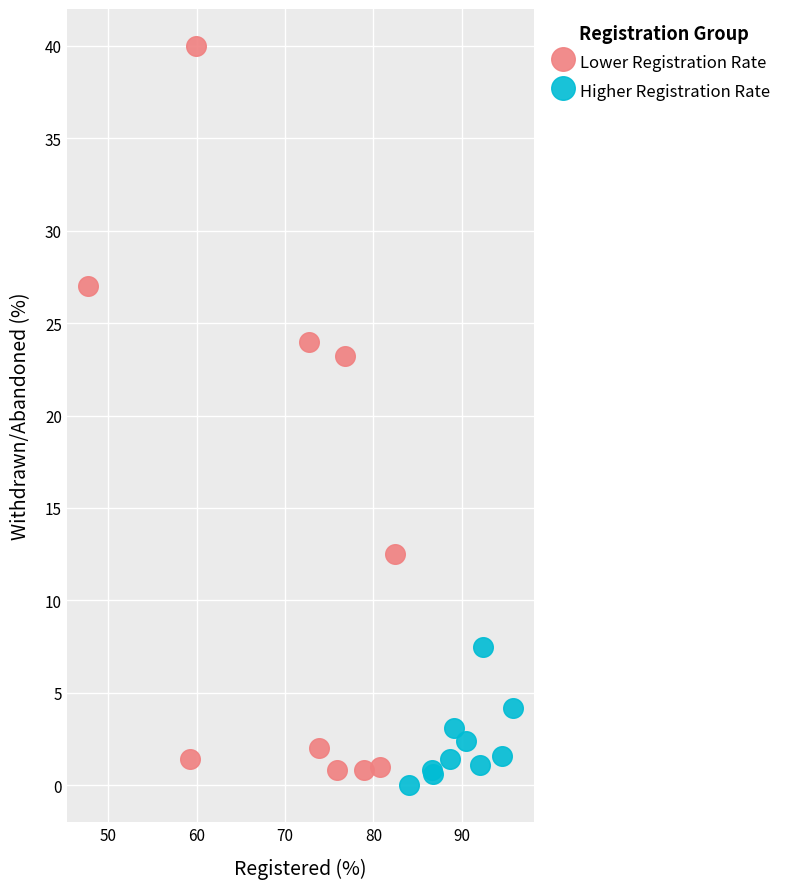

Which series has the largest Y range (max minus min)?

Lower Registration Rate